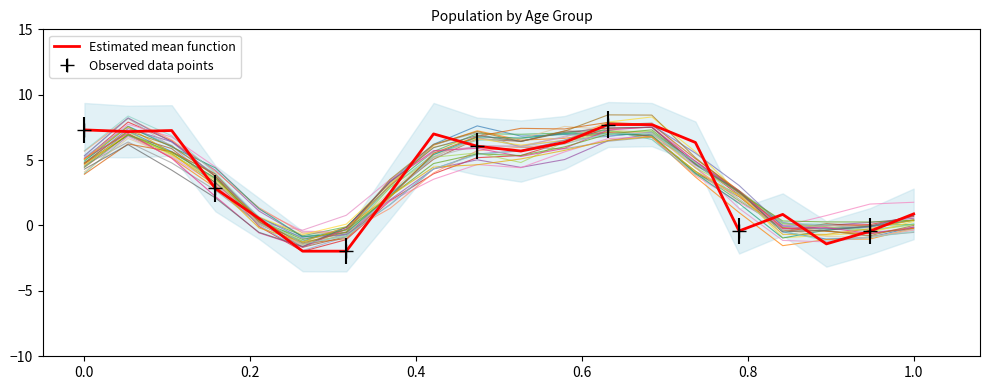

What is the highest value of the Estimated mean function series?

7.7